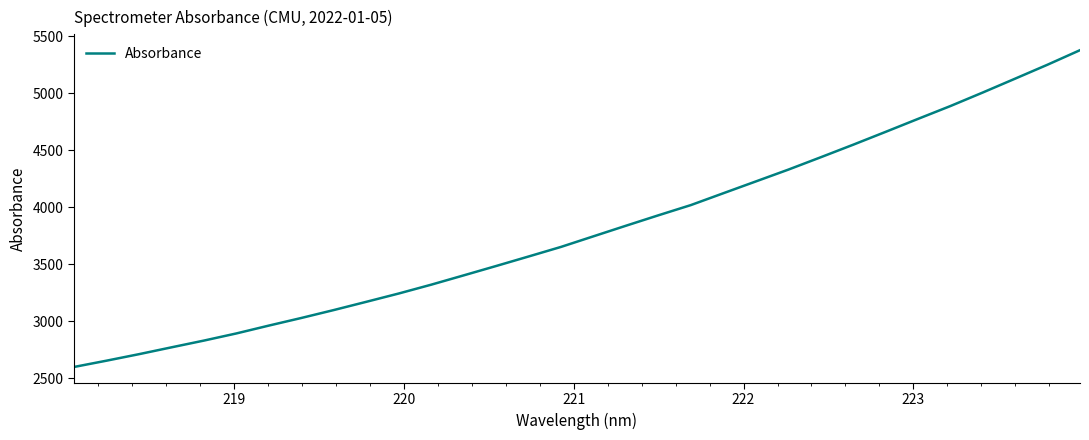

How many series are shown in this chart?

1